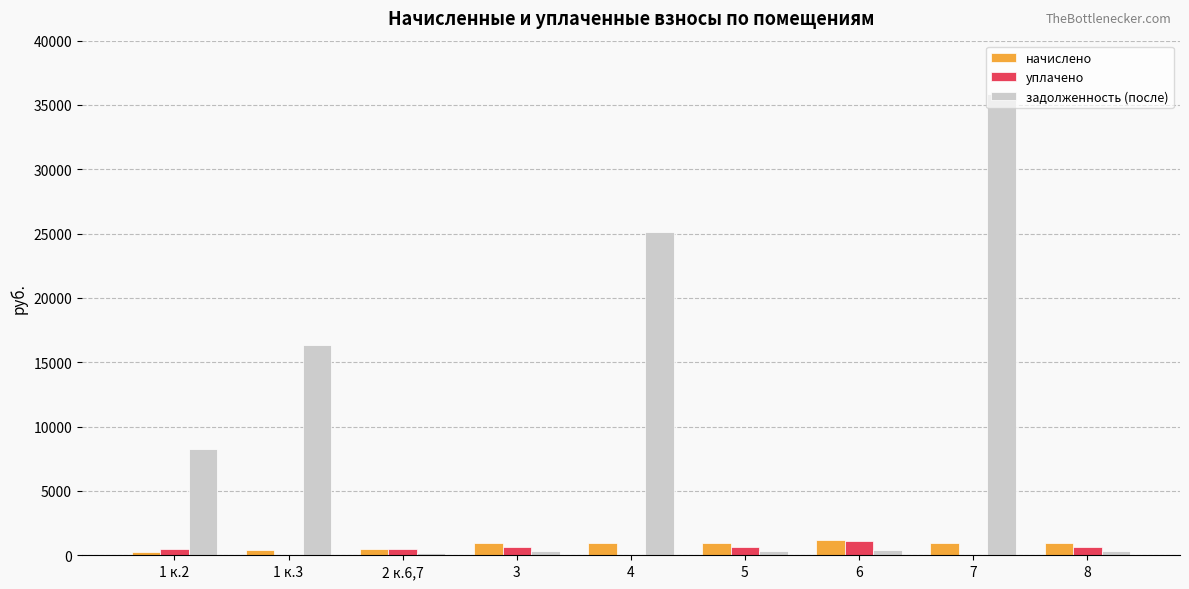

What is the sum of all задолженность (после) values?

87167.7